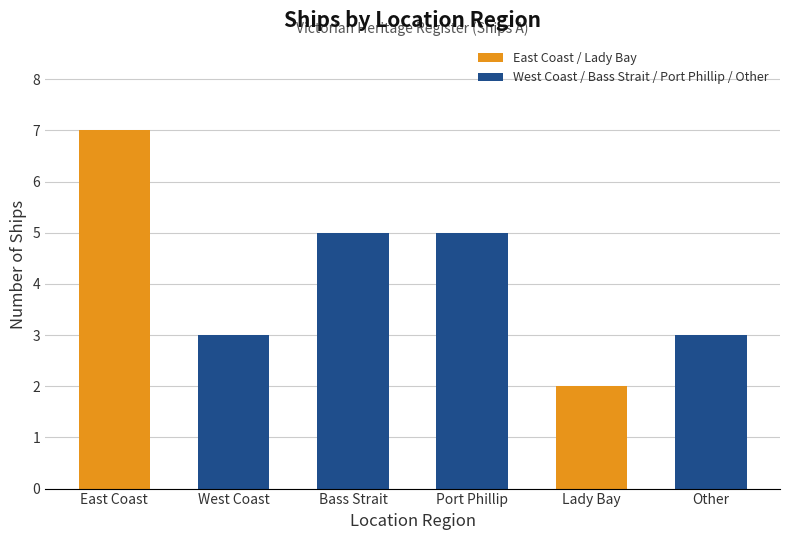

Reading right to left, extract all data points from this chart.

3	2	5	5	3	7